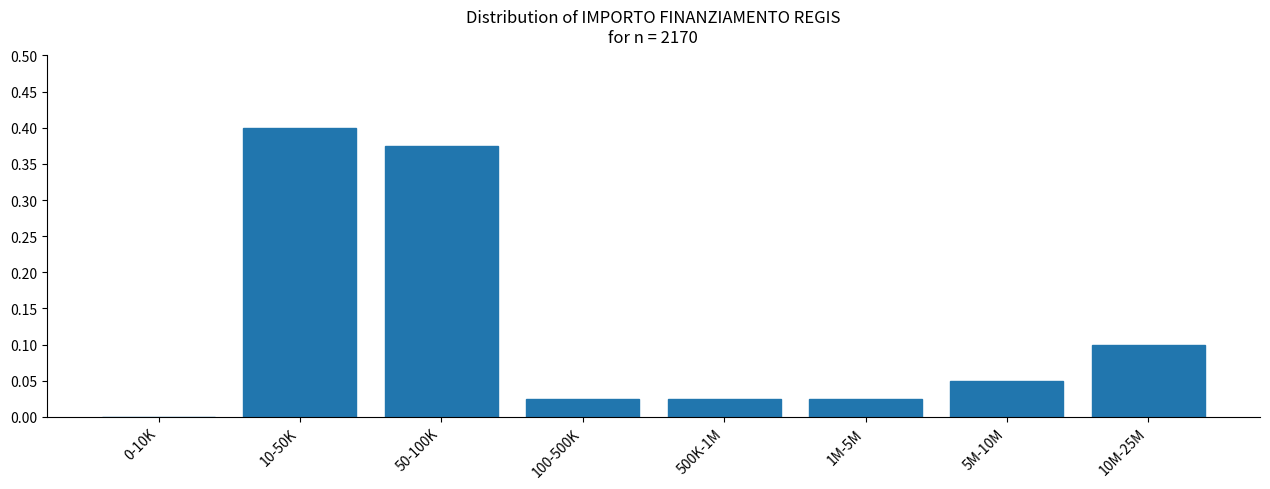

At which category does the chart reach its peak across all series?

10-50K